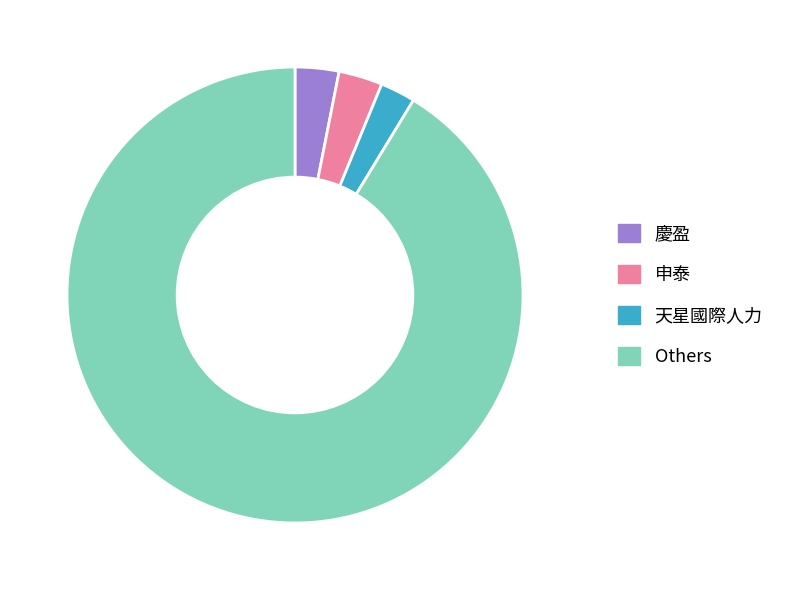

Which slice is the largest?

Others